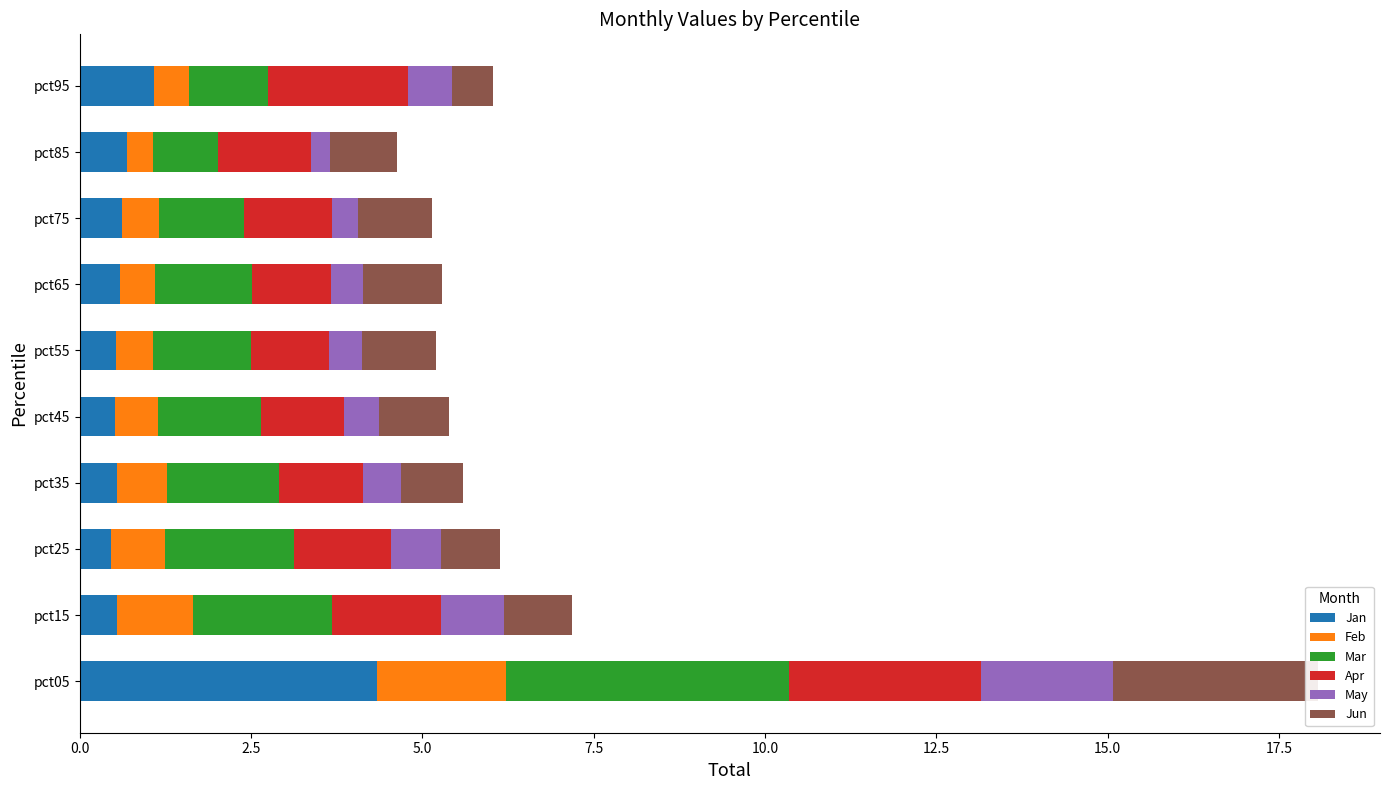

What is the difference between the second highest and second lowest values in the Apr series?

0.9